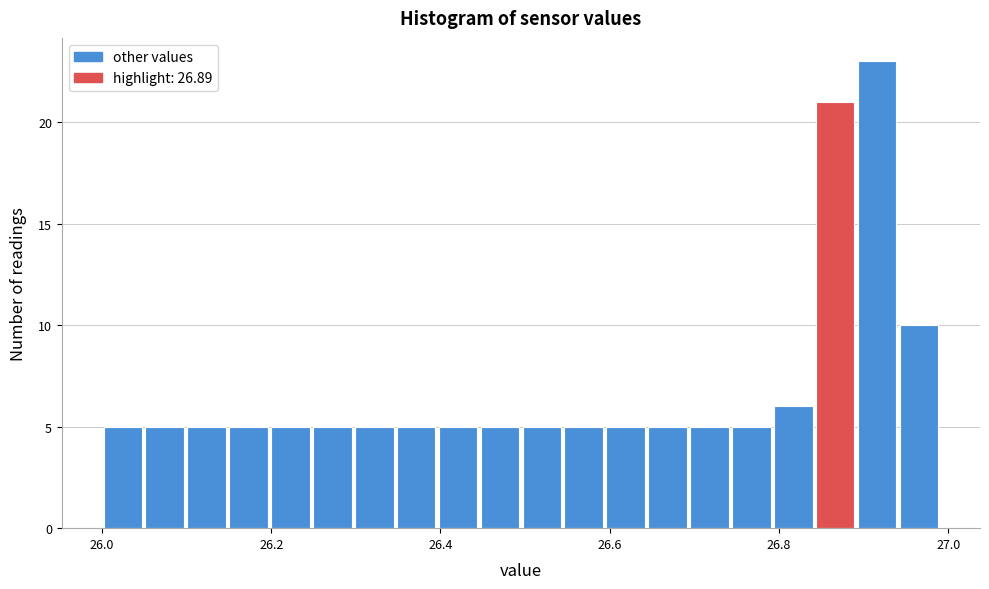

Around what value on the x-axis is the tallest bar? Give the approximate position of its centre, as read against the axis.

26.92